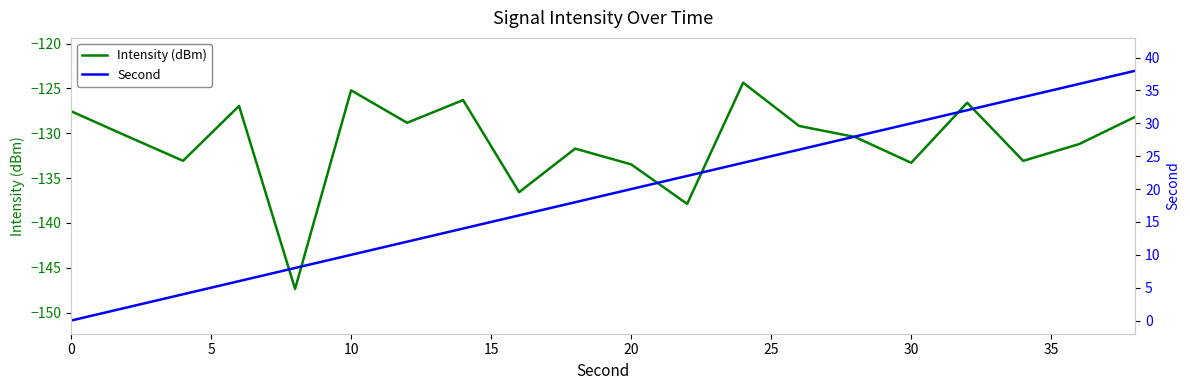

Reading right to left, extract all data points from this chart.

Intensity (dBm): -128.2	-131.2	-133.1	-126.6	-133.3	-130.4	-129.2	-124.4	-137.9	-133.5	-131.7	-136.6	-126.3	-128.8	-125.2	-147.4	-127.0	-133.1	-130.3	-127.5
Second: 38.0	36.0	34.0	32.0	30.0	28.0	26.0	24.0	22.0	20.0	18.0	16.0	14.0	12.0	10.0	8.0	6.0	4.0	2.0	0.0